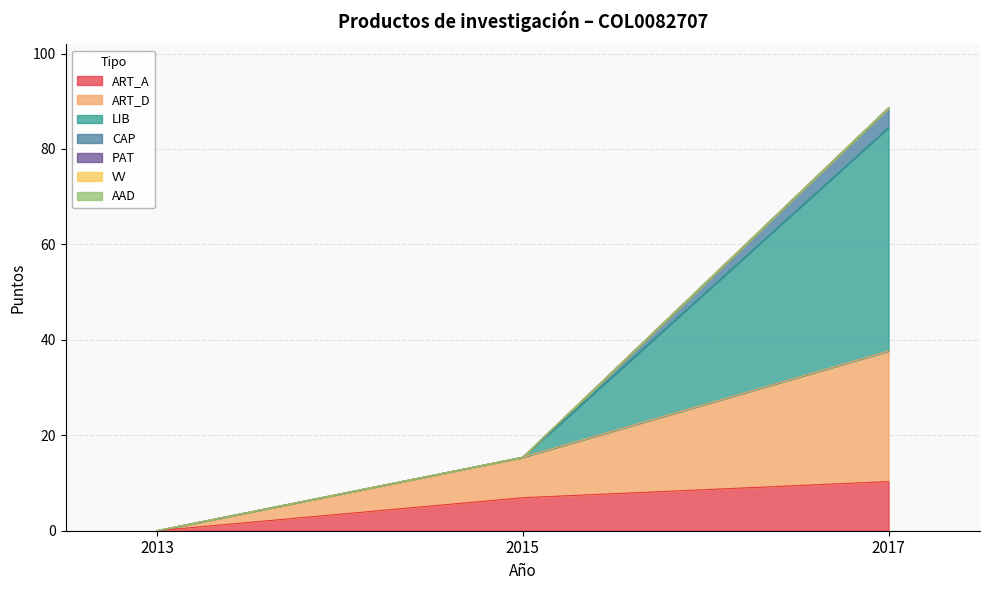

List the labels in order of ART_D value, largest first.

2017, 2015, 2013